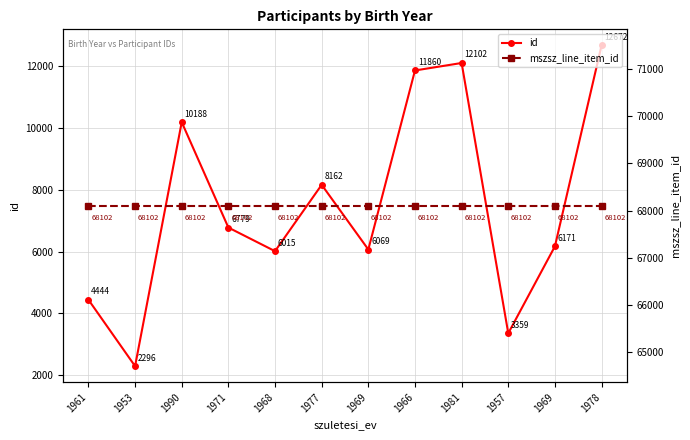

At which category is the sum across all series the highest?

1978